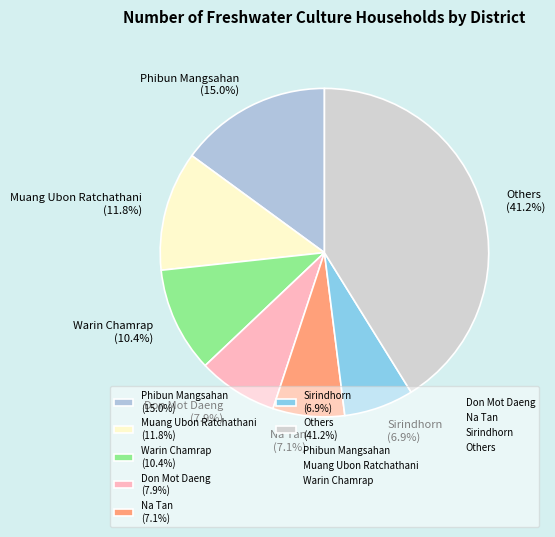

Is there any slice that represents more than half of the pie?

No